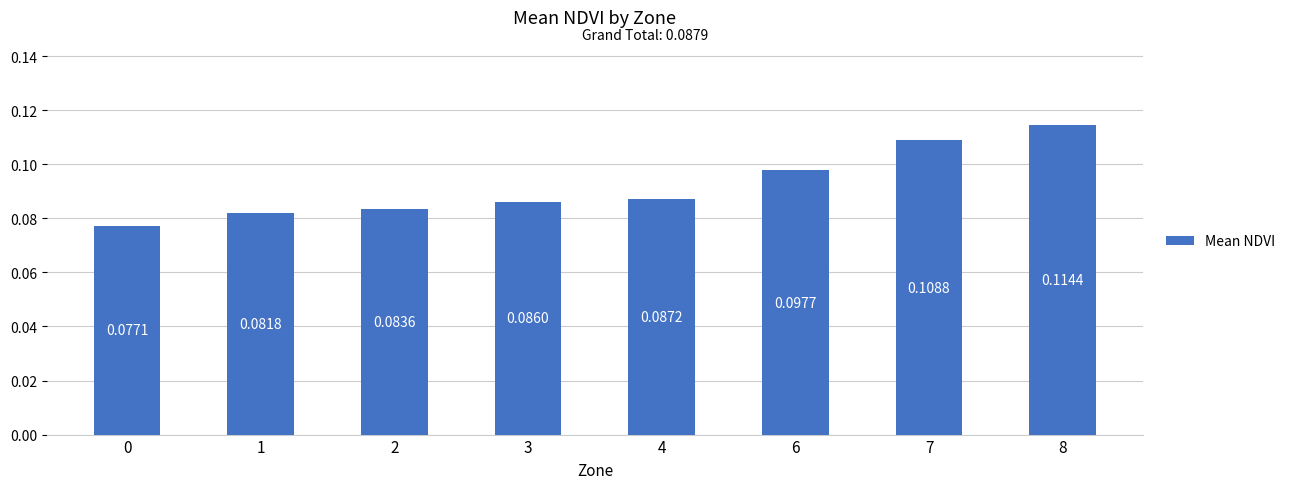

What is the sum of all values?

0.7